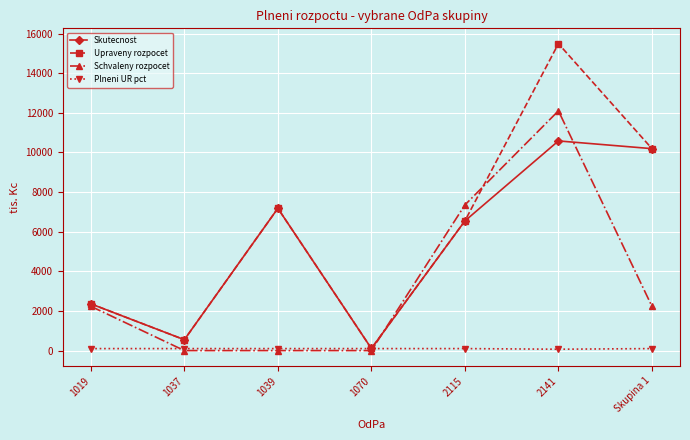

What is the label of the 2nd point from the right?

2141